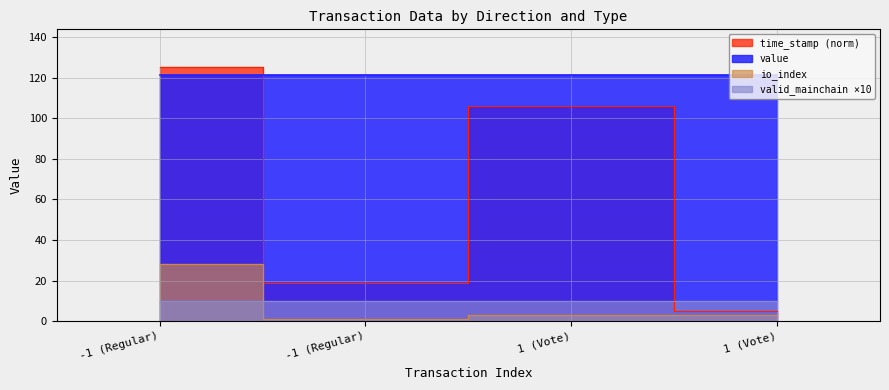

How many values in the time_stamp_norm series exceed 106?

2